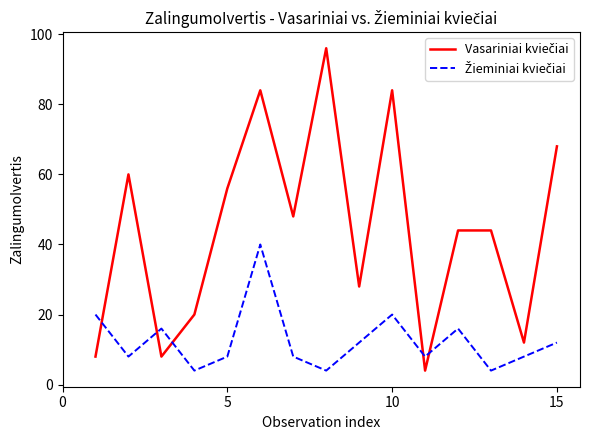

What is the greatest value displayed?

96